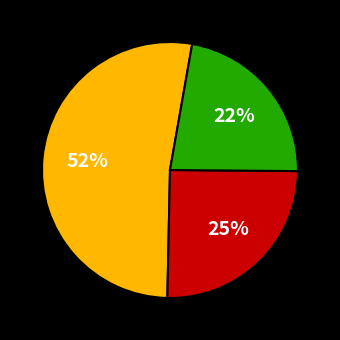

To the nearest percent, what is the average slice percentage?

33%